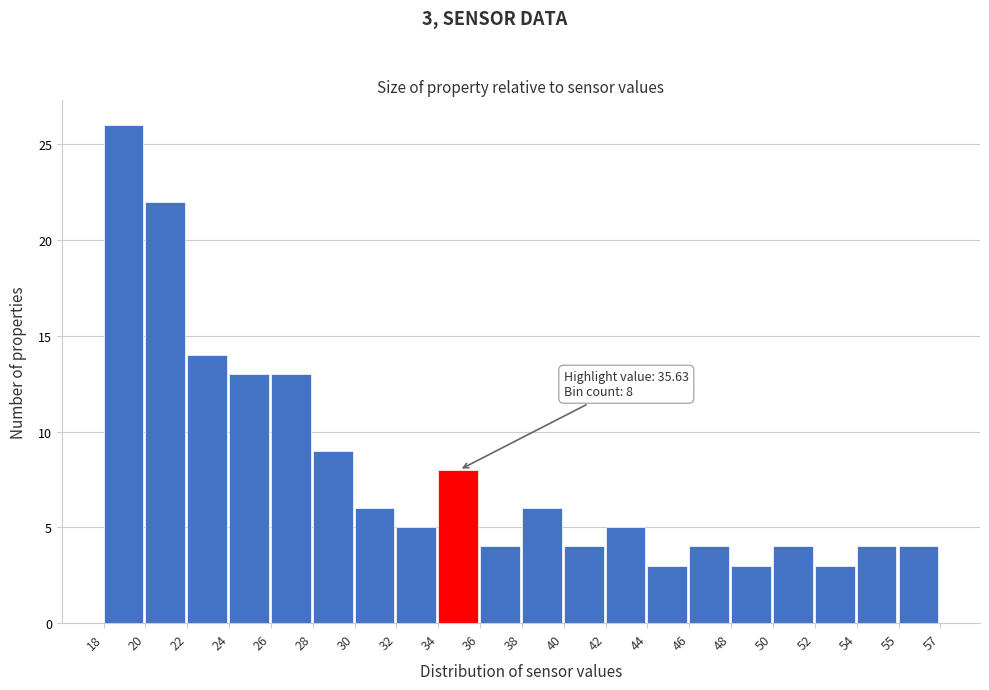

Reading left to right, extract all data points from this chart.

18=26	20=22	22=14	24=13	26=13	28=9	30=6	32=5	34=8	36=4	38=6	40=4	42=5	44=3	46=4	48=3	50=4	52=3	54=4	55=4